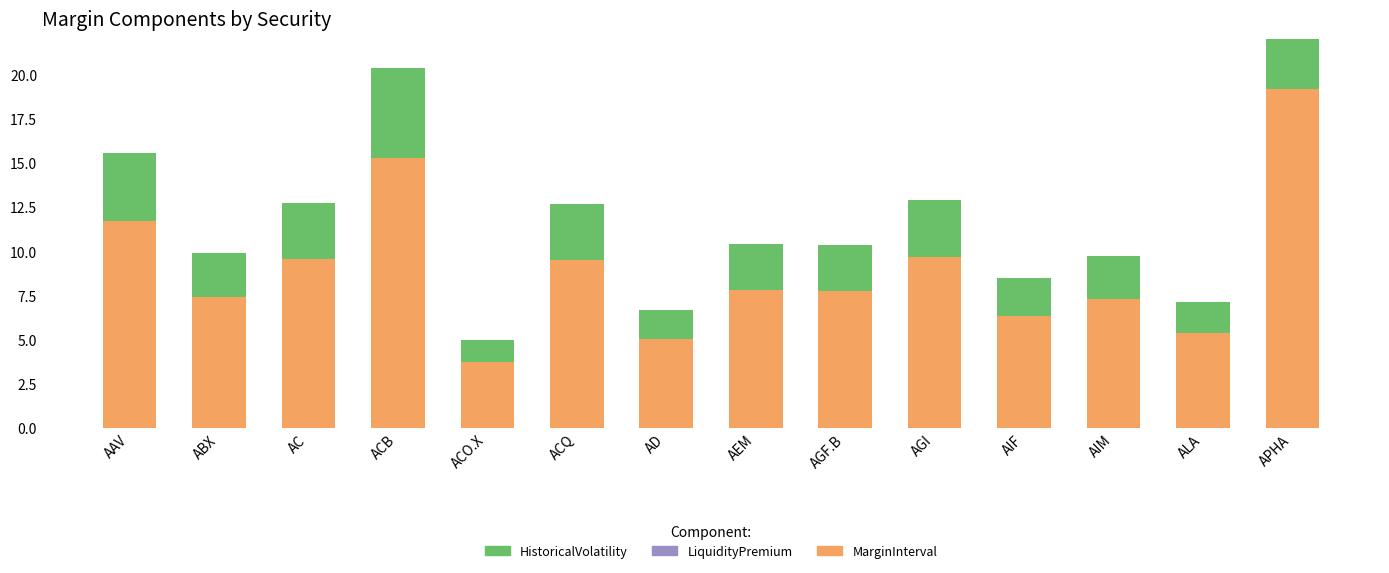

Where is HistoricalVolatility nearest to the value 3?

ACQ